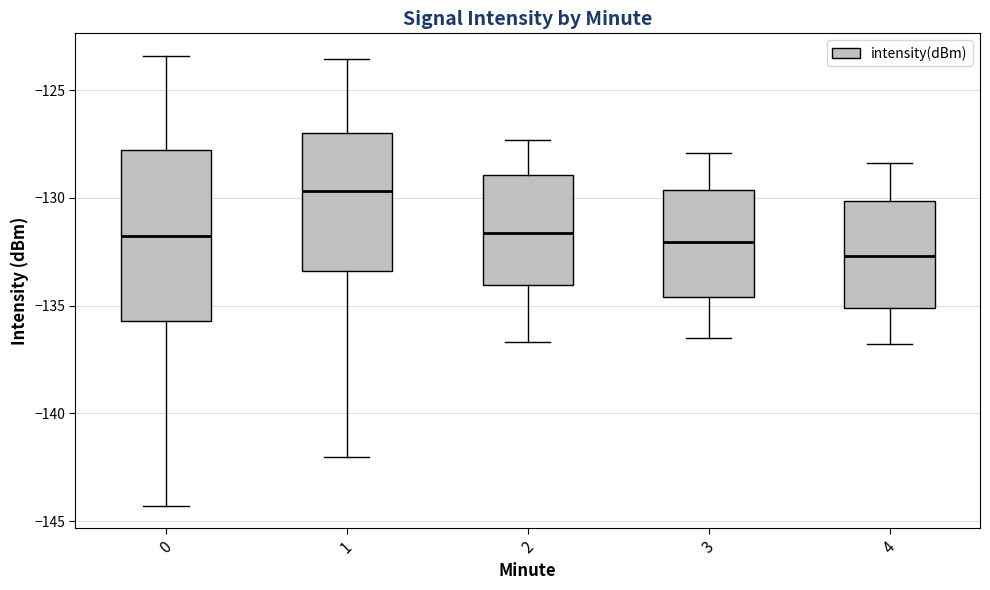

Which box has the lowest median line?

4